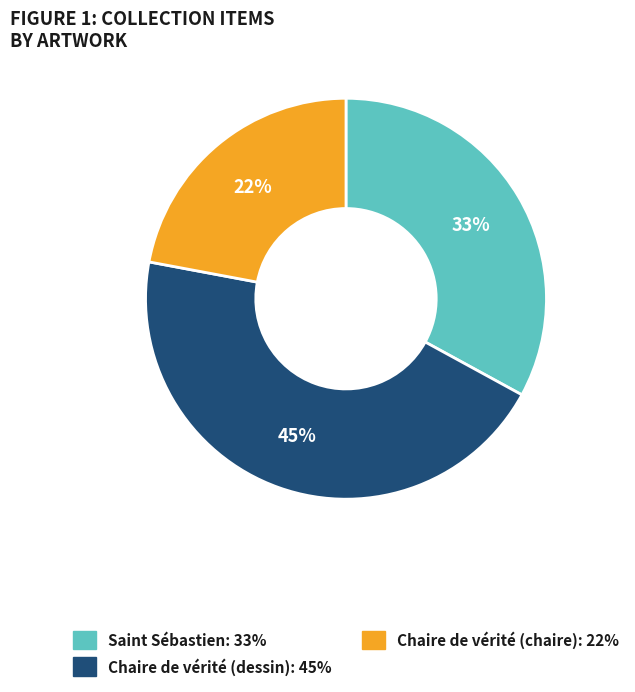

True or false: Chaire de vérité (chaire) accounts for 22% of the total.

True